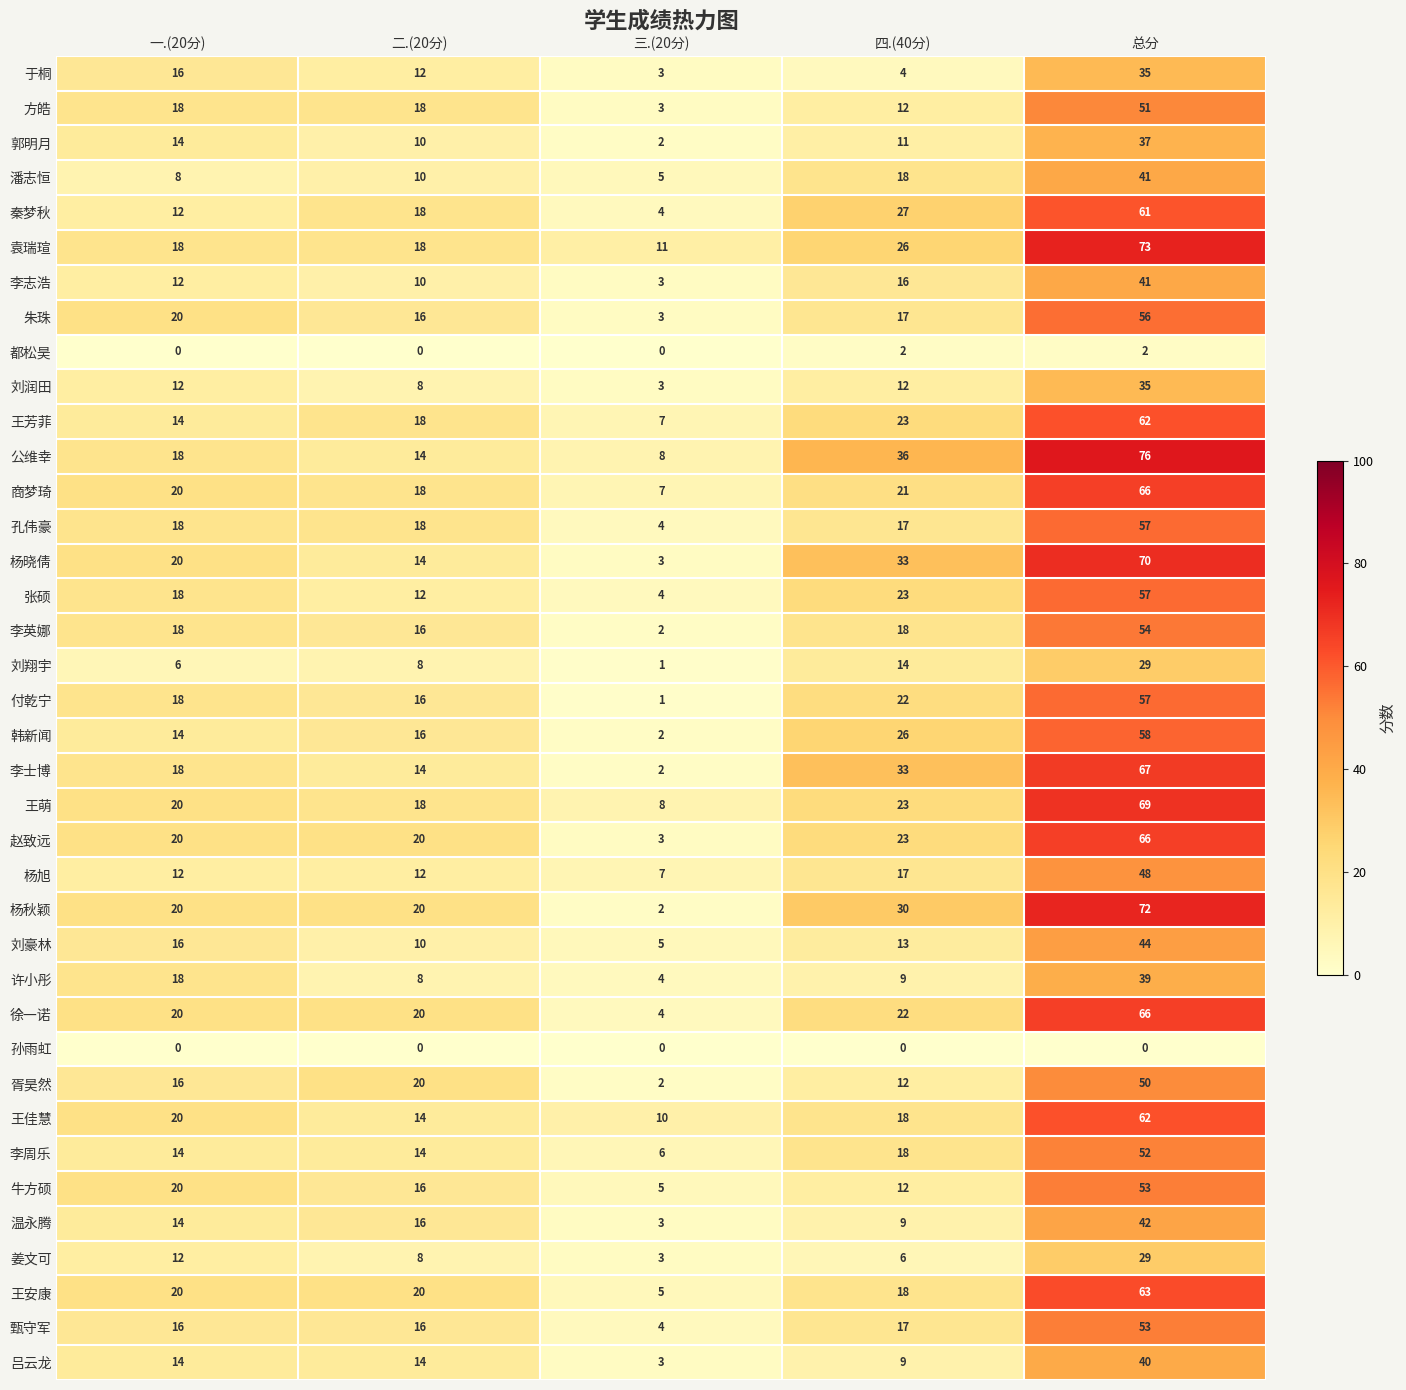

Is it true that 王萌 equals 31 at 一.(20分)?

False